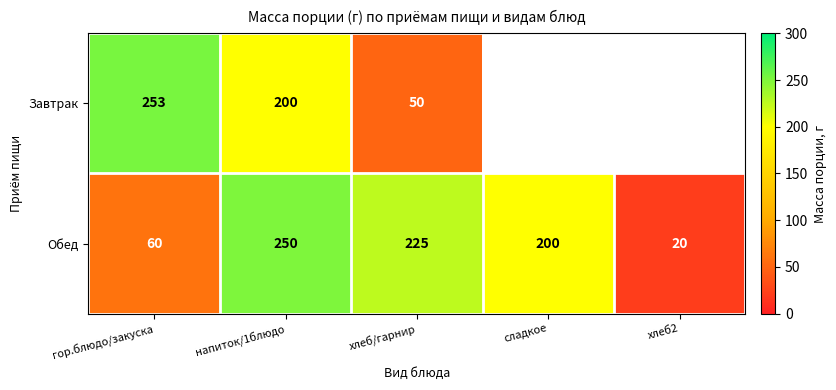

At which label is Обед closest to 135?

сладкое